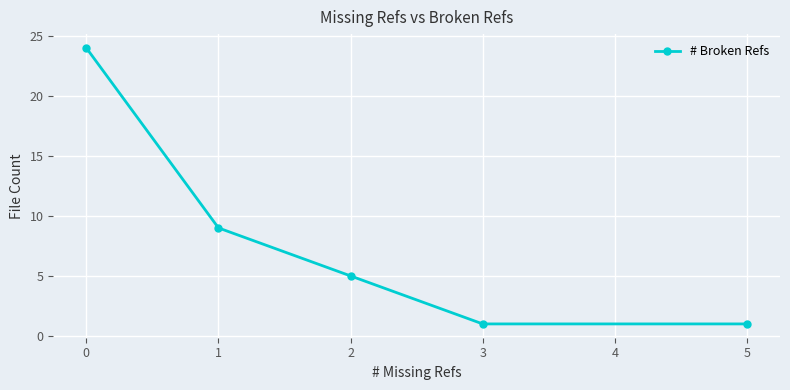

True or false: the data shows 9 at 1.

True